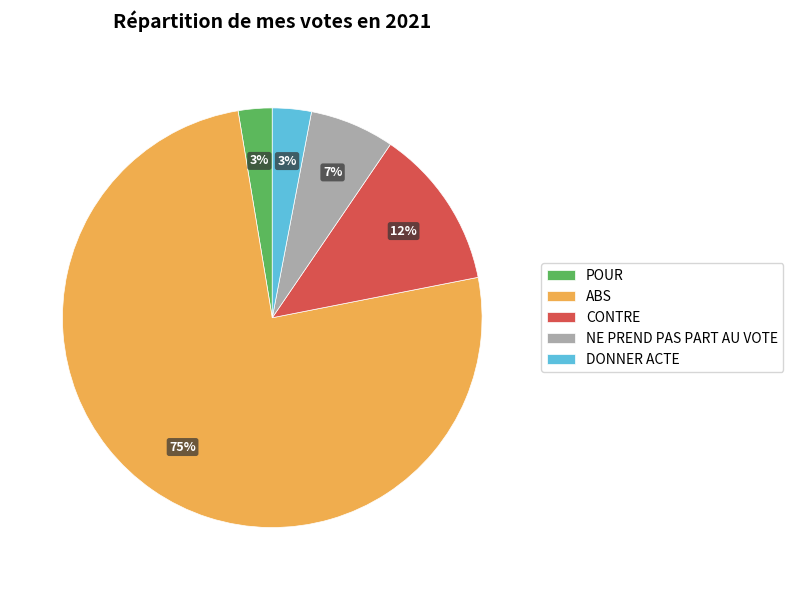

Count the number of slices in the pie.

5